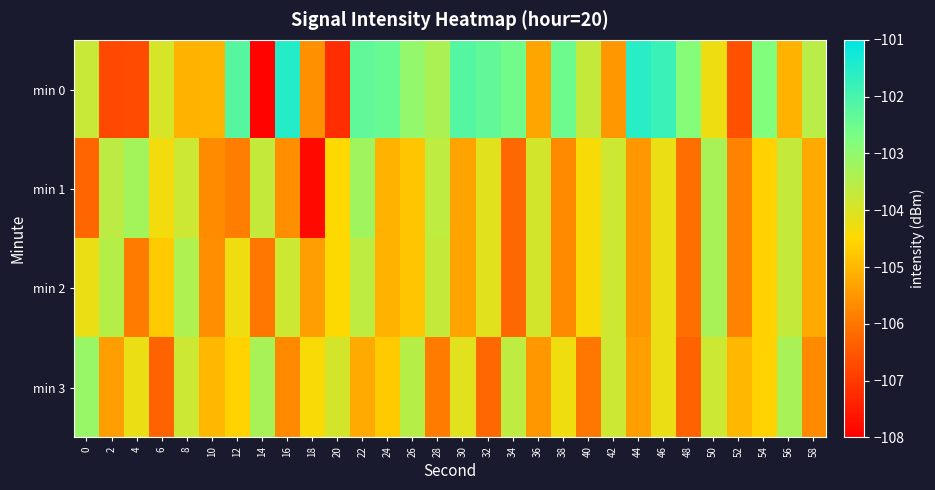

Which has a higher value, 22 or 56?

22